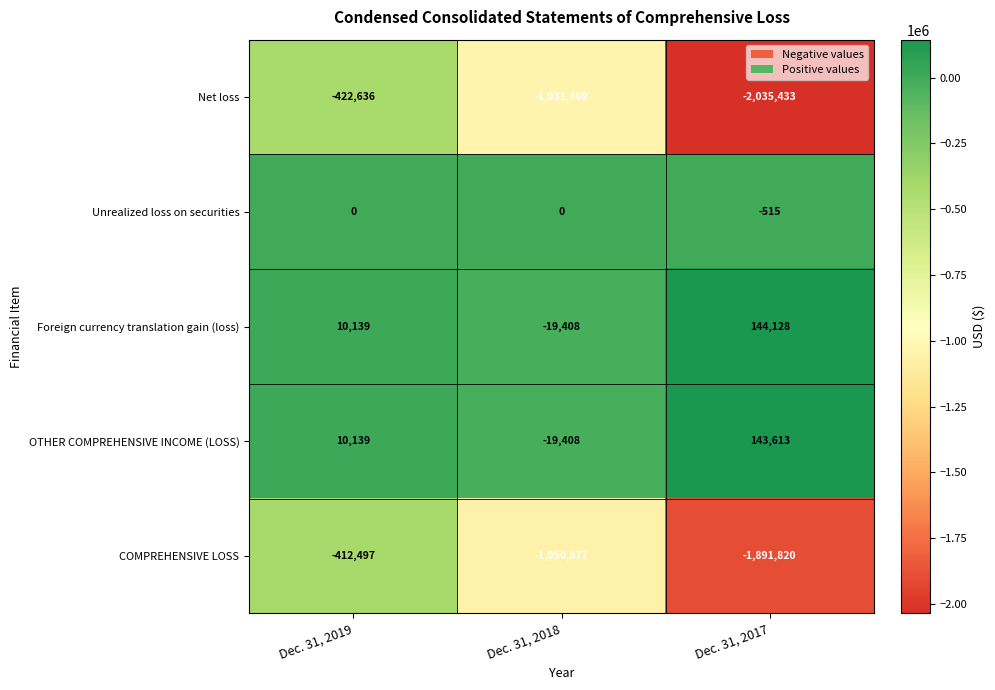

At which category is the sum across all series the highest?

Dec. 31, 2019